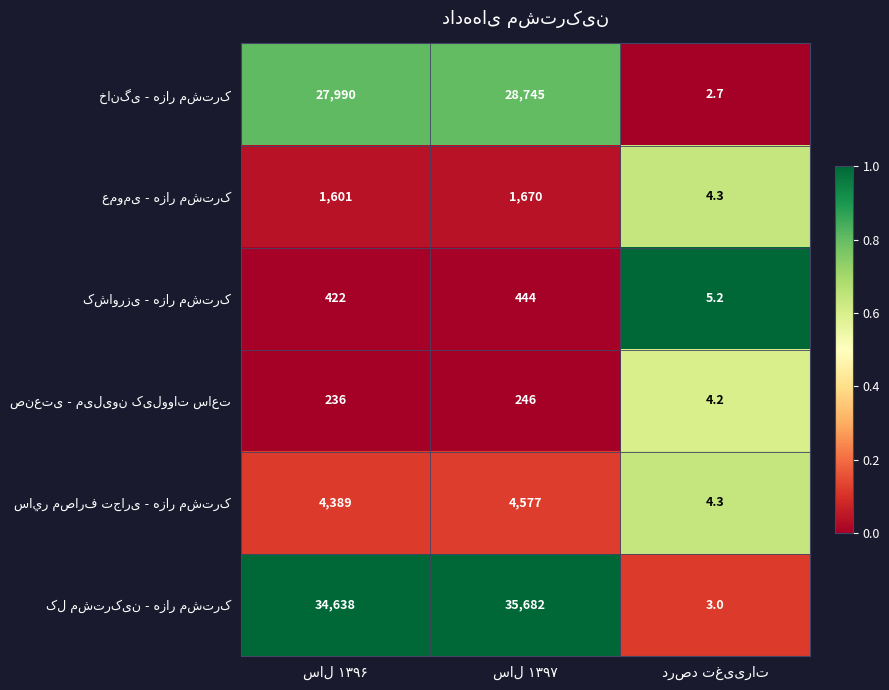

What is the greatest value displayed?

35682.0